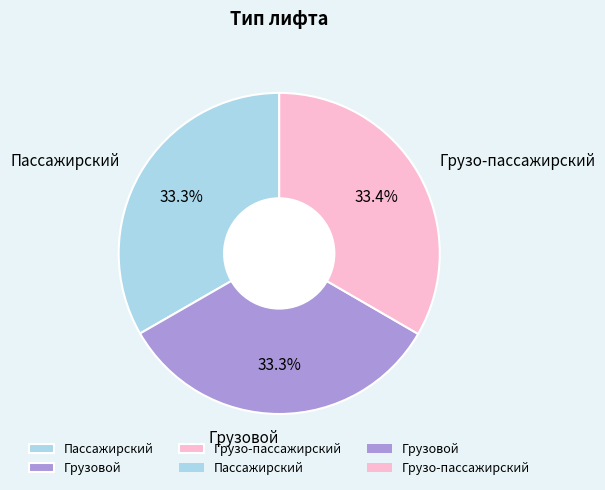

What percentage is NOT represented by Грузо-пассажирский?

66.6%